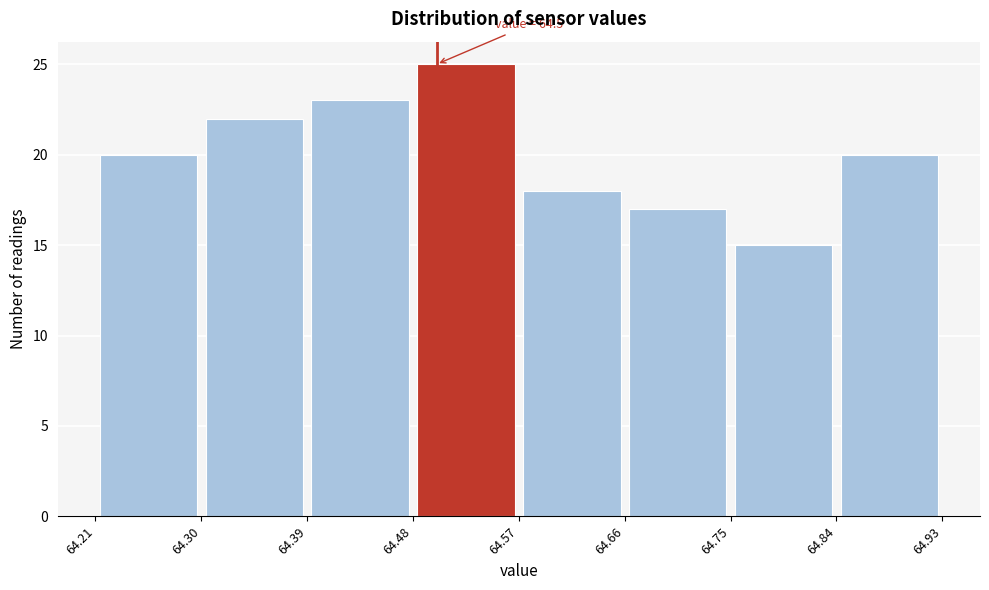

Which range on the x-axis has the tallest bar?

64.48 to 64.57